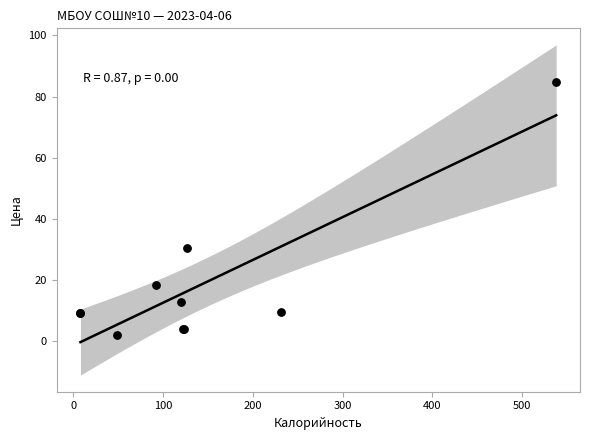

What Y value in the scatter plot is closest to 43?

30.5